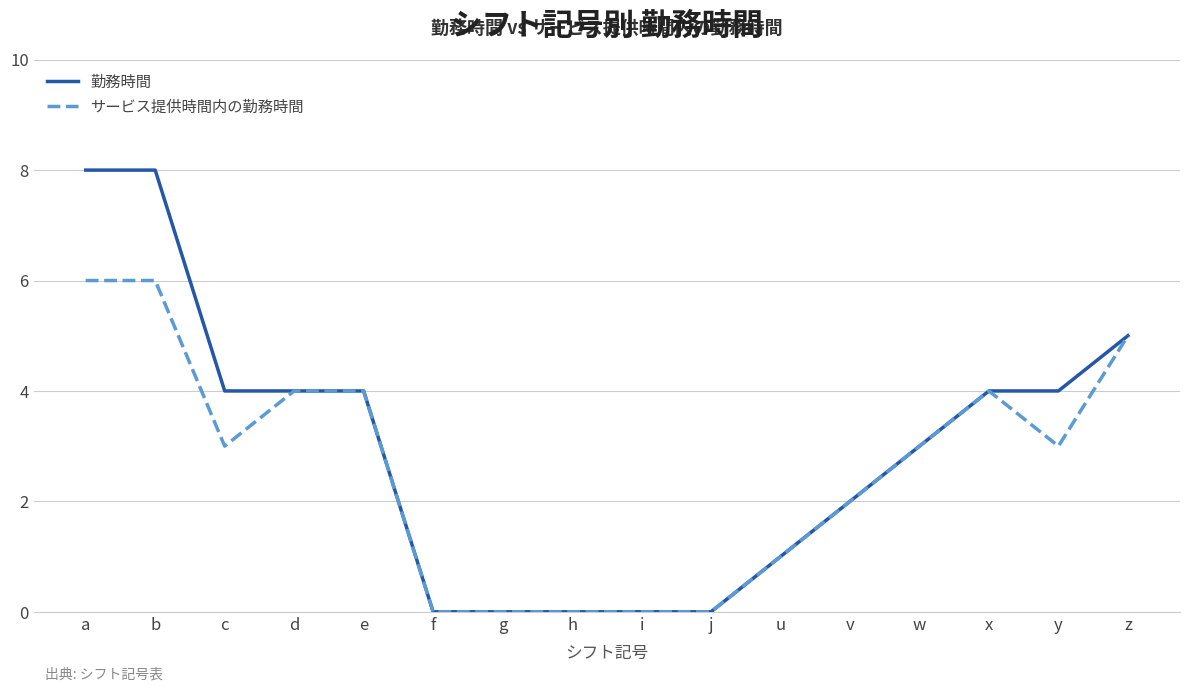

Which series has the largest total across all categories?

勤務時間